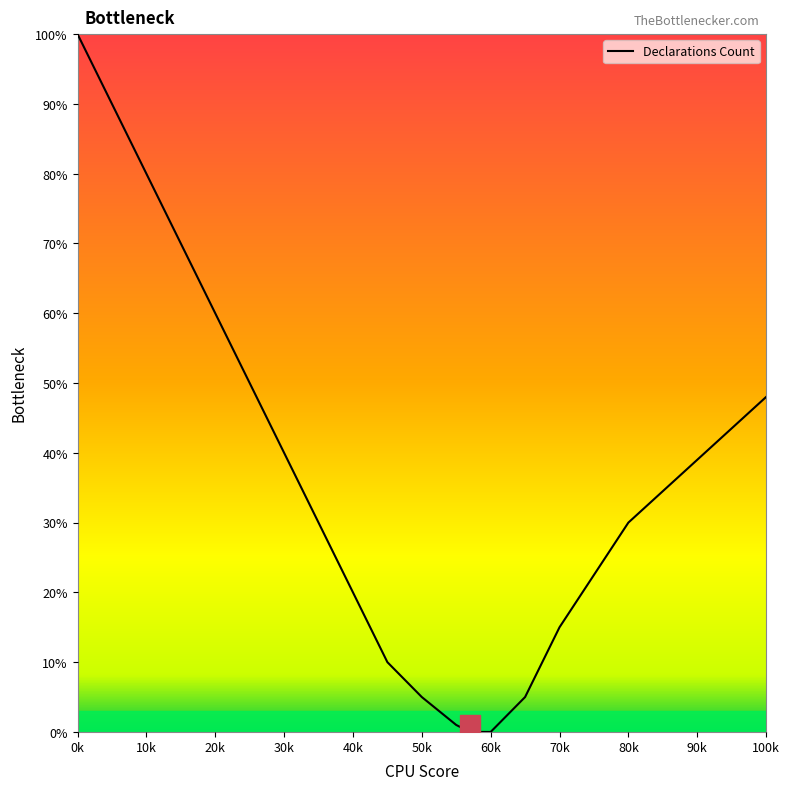

What is the difference between the maximum and second lowest values?

100